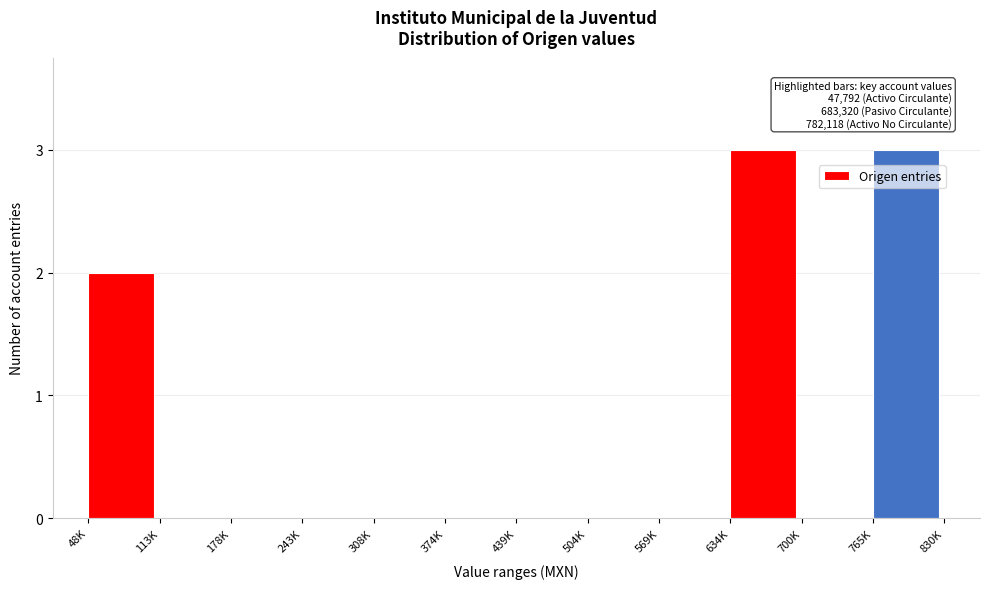

Reading left to right, extract all data points from this chart.

48K=2	113K=0	178K=0	243K=0	308K=0	374K=0	439K=0	504K=0	569K=0	634K=3	700K=0	765K=3